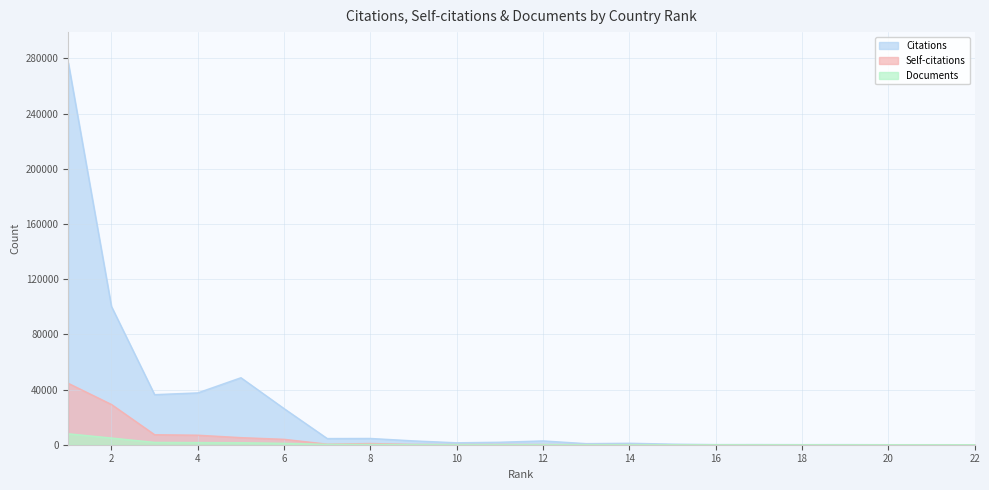

How many values in the Documents series exceed 85?

10